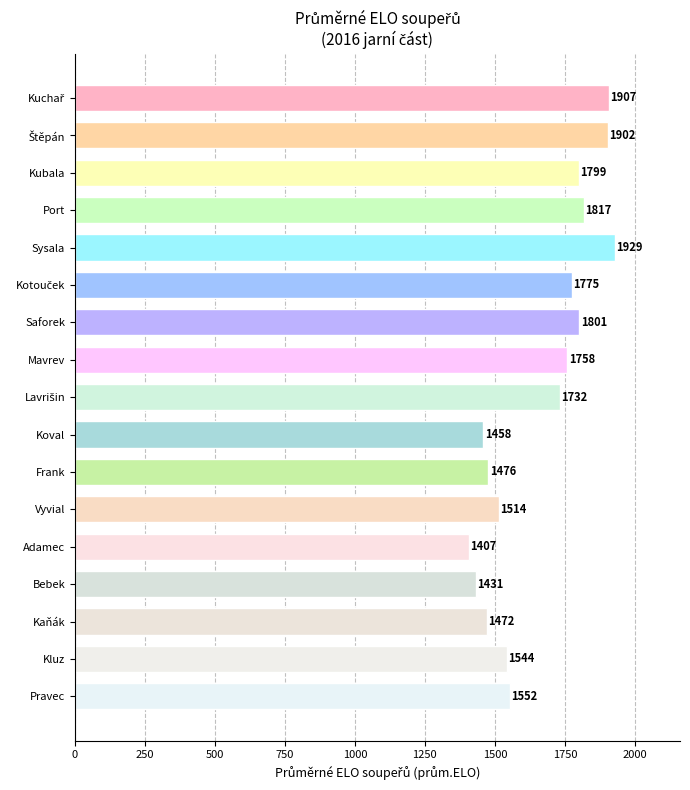

What is the label of the 3rd bar from the top?

Kubala